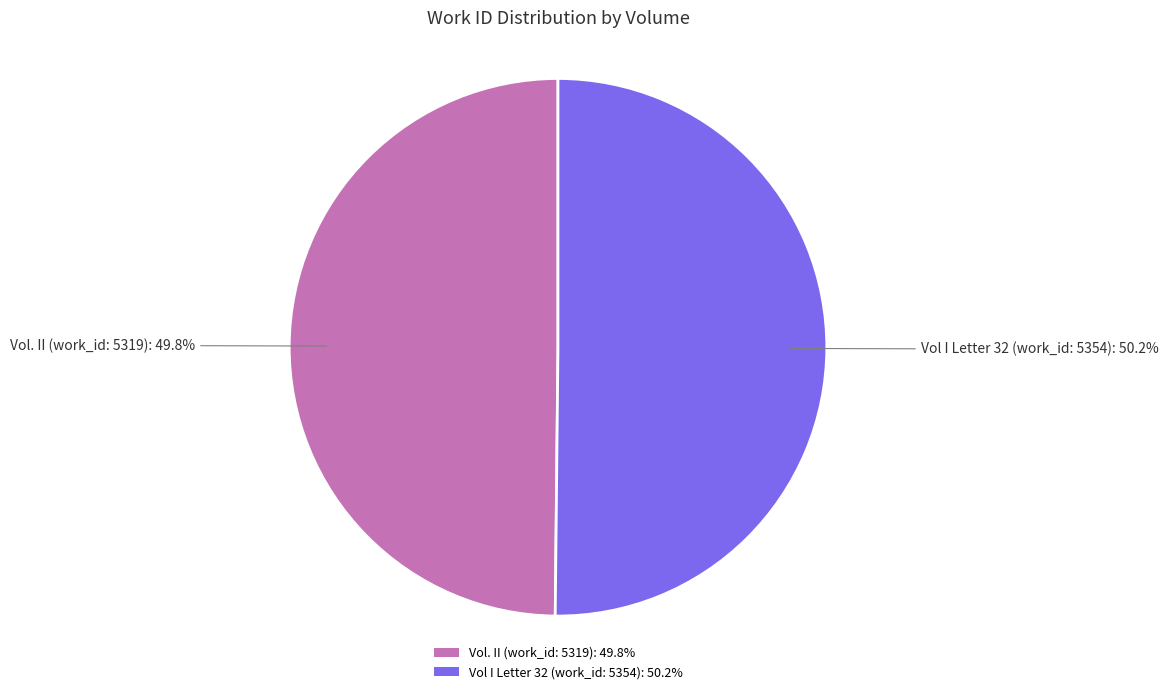

To the nearest percent, what portion does Vol. II (work_id: 5319) represent?

50%